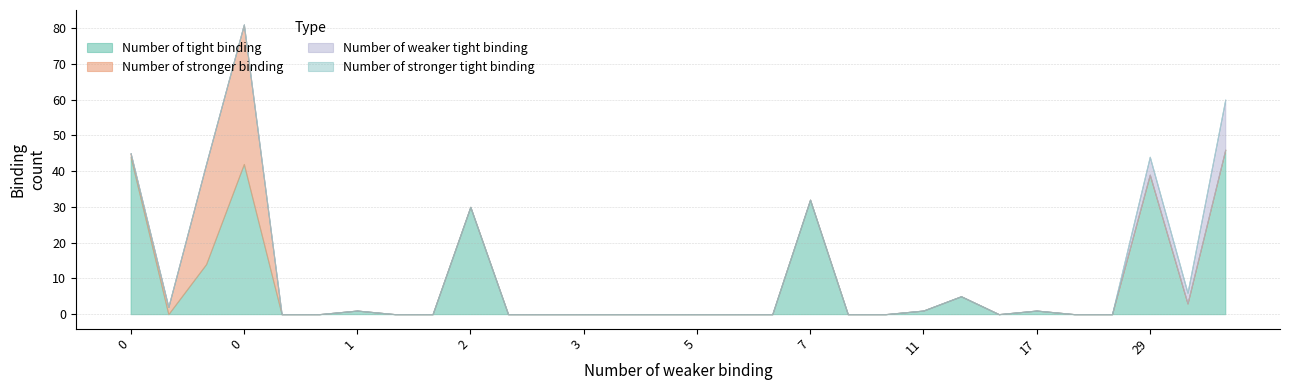

Which series ends up on top after the final intersection of Number of tight binding and Number of stronger binding?

Number of tight binding